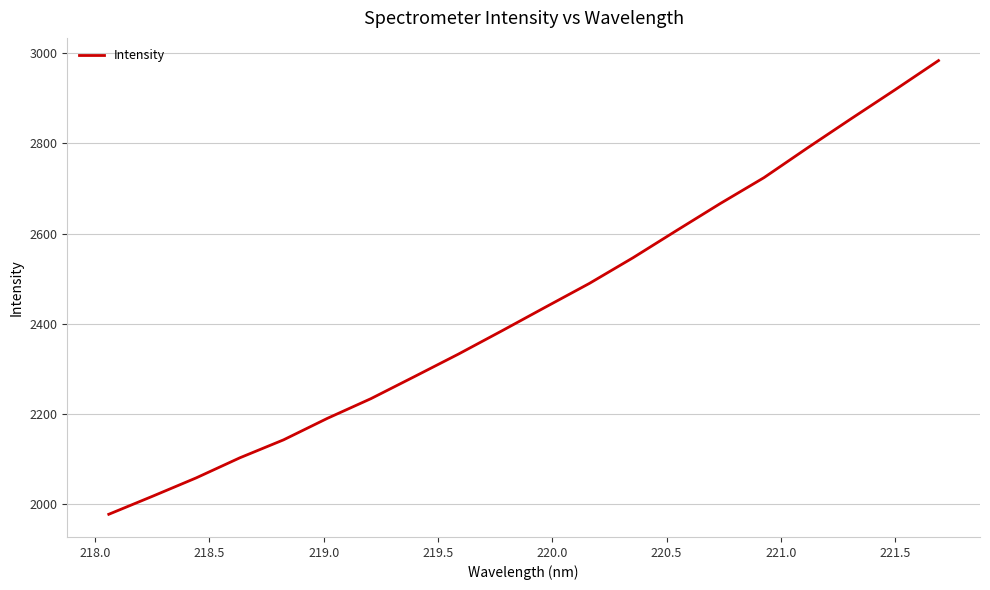

What is the minimum value shown in the chart?

1978.1